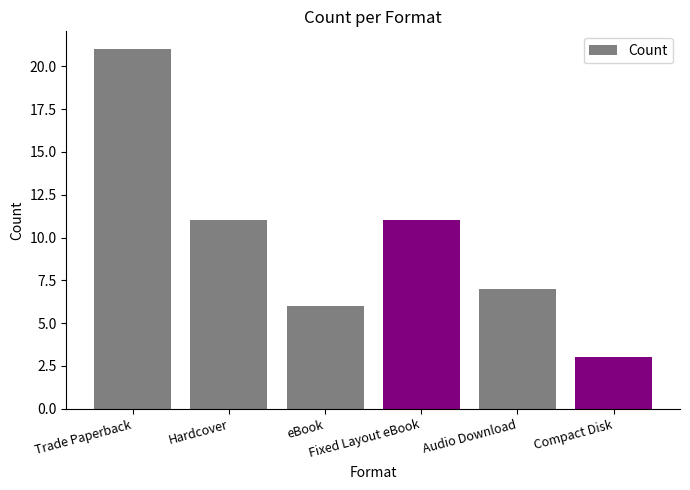

What is the change in value from eBook to Fixed Layout eBook?

+5